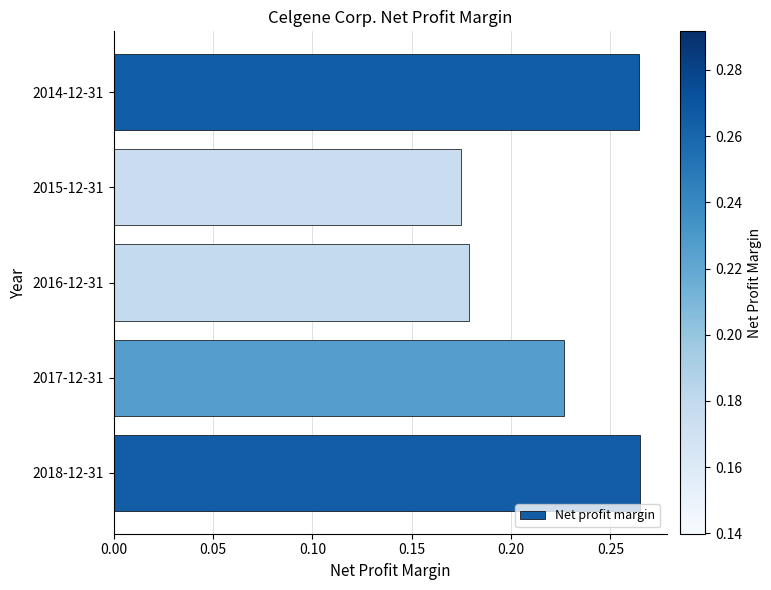

The chart shows a value of 0.1 at 2015-12-31. True or false?

False